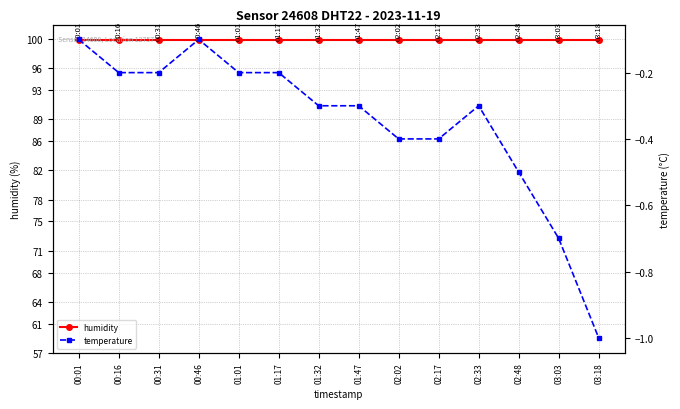

What position from the right is 01:32?

8